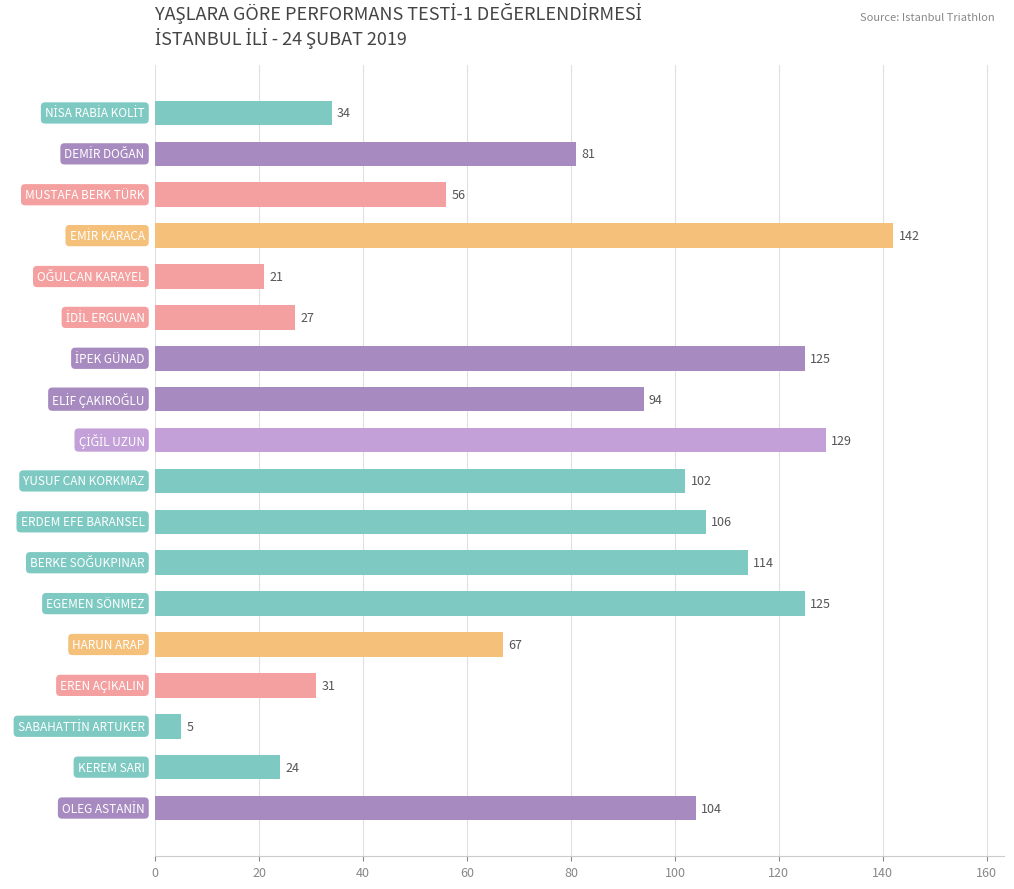

What is the maximum value shown in the chart?

142